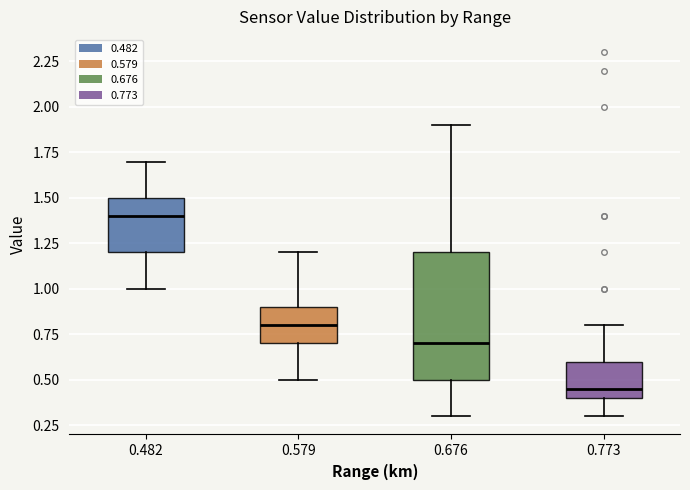

Reading left to right, read every box against the y-axis: the position of its median line, the range the box covers, and the ends of its whiskers. The values are not printed on the chart, so give them approximately, as read against the axis.

0.482: median 1.40, box 1.20 to 1.50, whiskers 1.00 to 1.70
0.579: median 0.80, box 0.70 to 0.90, whiskers 0.50 to 1.20
0.676: median 0.70, box 0.50 to 1.20, whiskers 0.30 to 1.90
0.773: median 0.45, box 0.40 to 0.60, whiskers 0.30 to 0.80